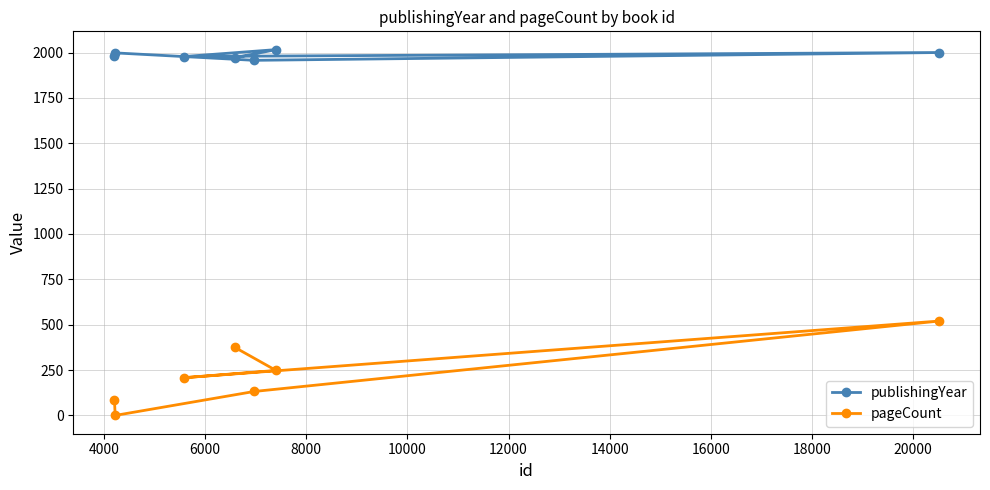

At how many categories does at least one series exceed 1711?

7